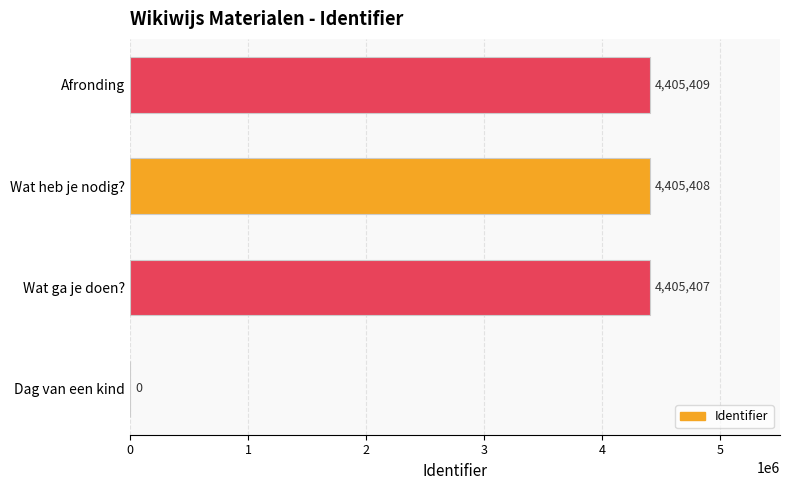

True or false: the data shows 4405409 at Afronding.

True